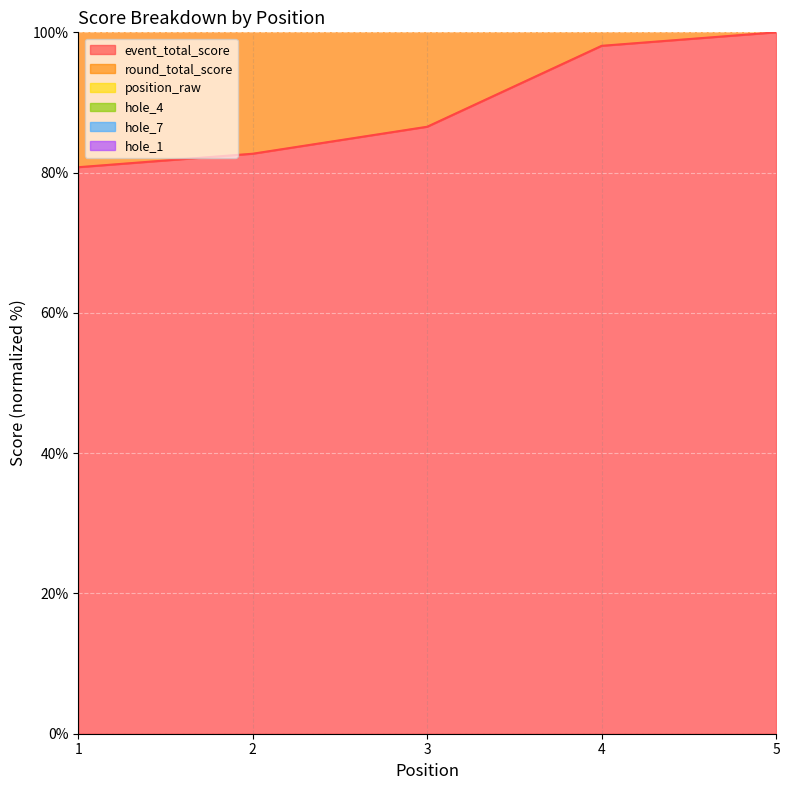

What value does the hole_1 series have at 3?

414.7